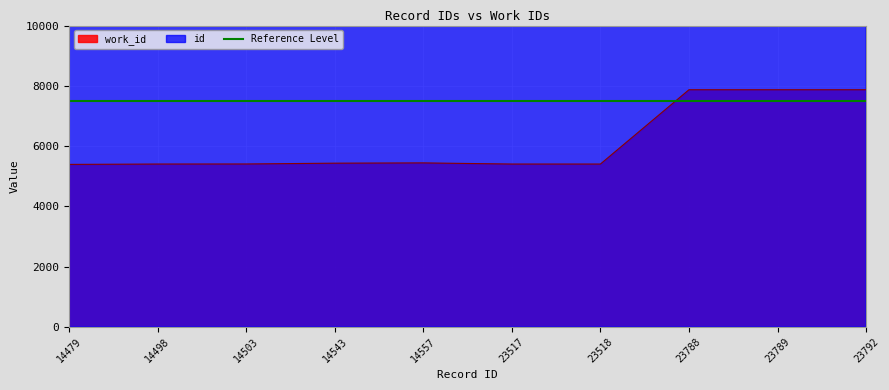

True or false: id and work_id intersect in this chart.

False